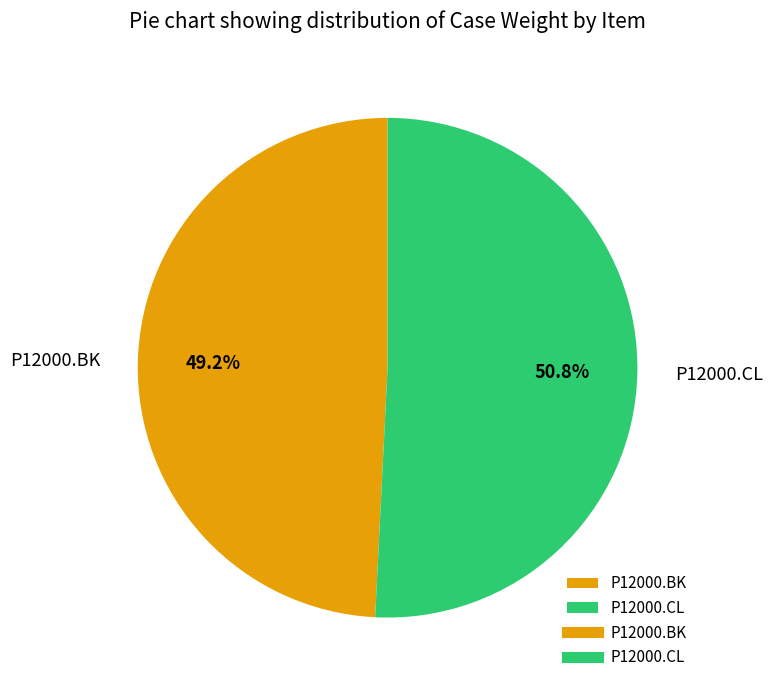

To the nearest percent, what portion does P12000.CL represent?

51%